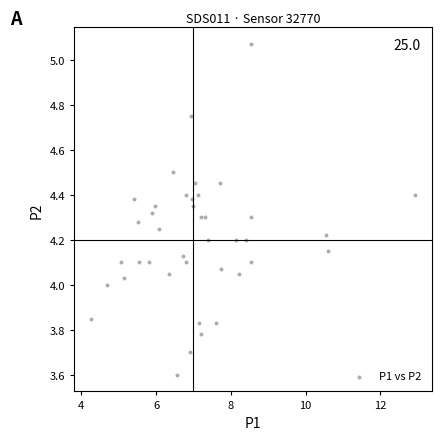

What is the range of Y values (max minus min)?

1.5